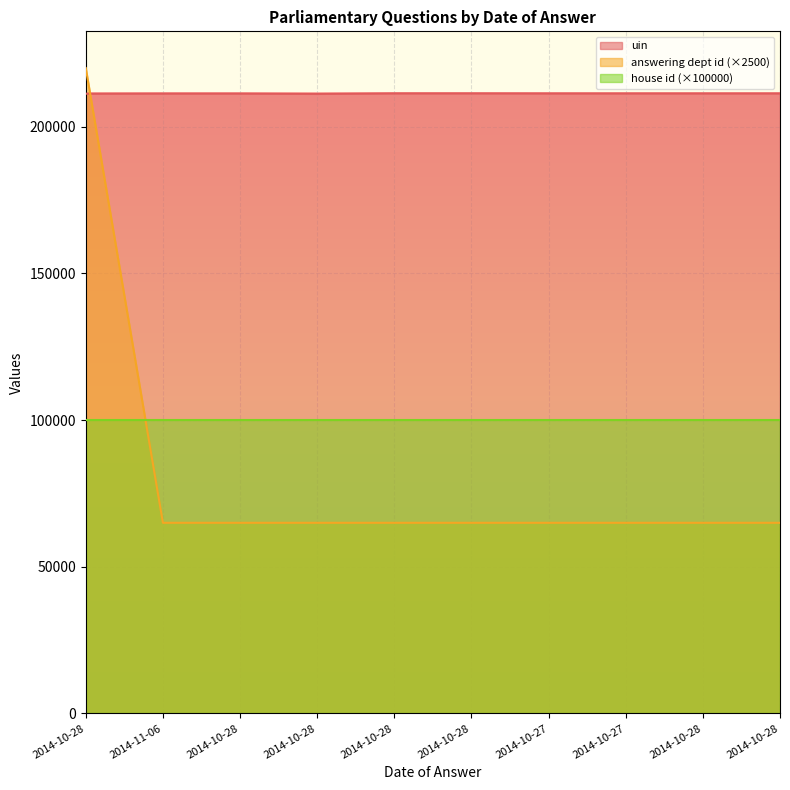

How many lines are shown in the chart?

3